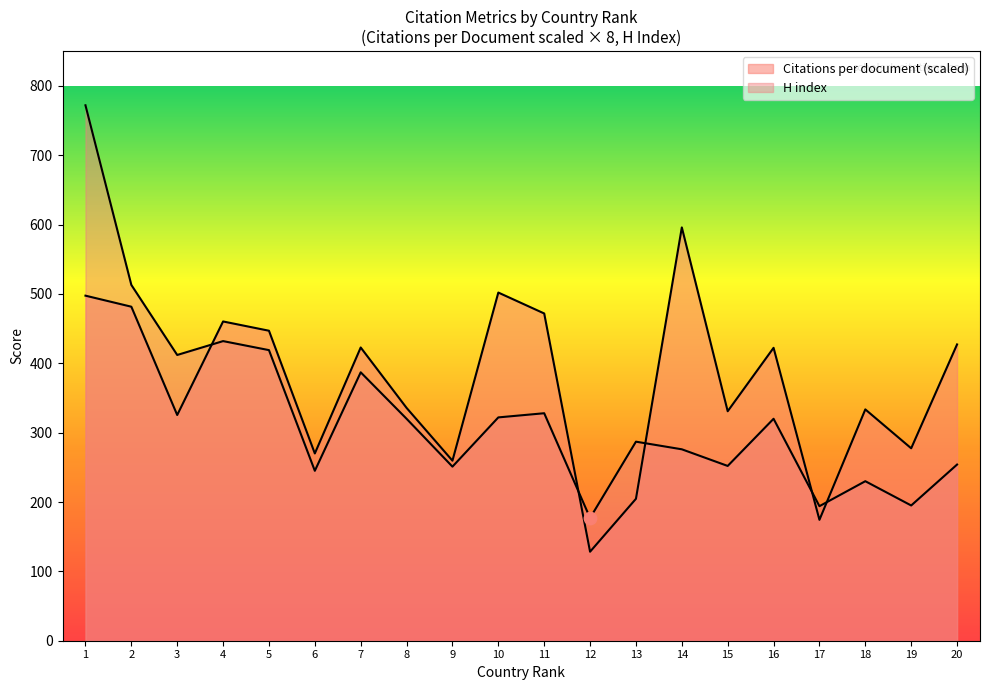

Which series has the widest spread of Y values?

H index